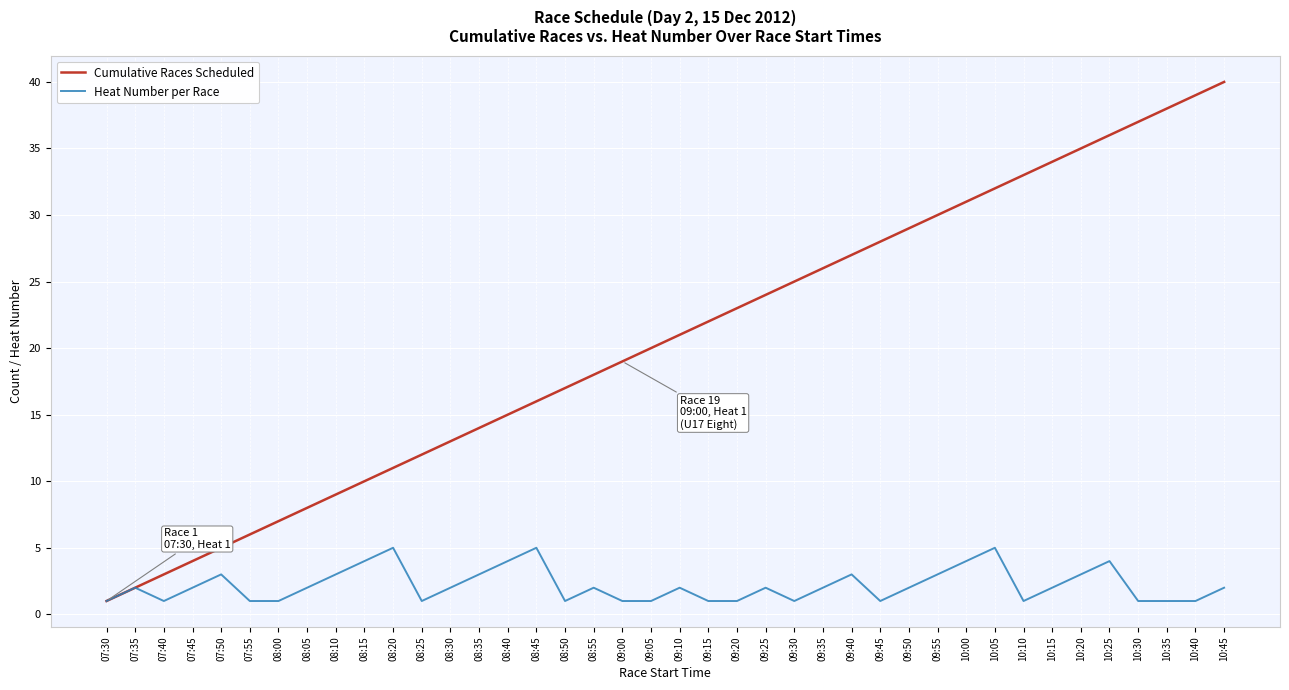

The value of Heat Number per Race at 07:45 is 2. True or false?

True